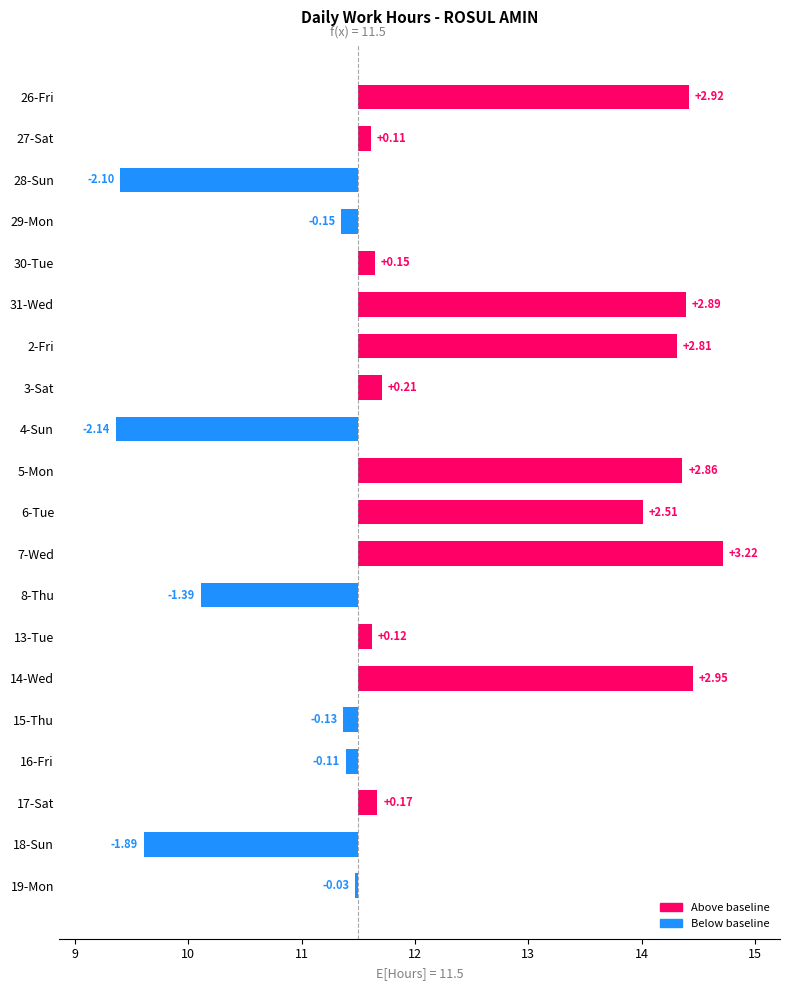

What is the maximum value shown in the chart?

3.2